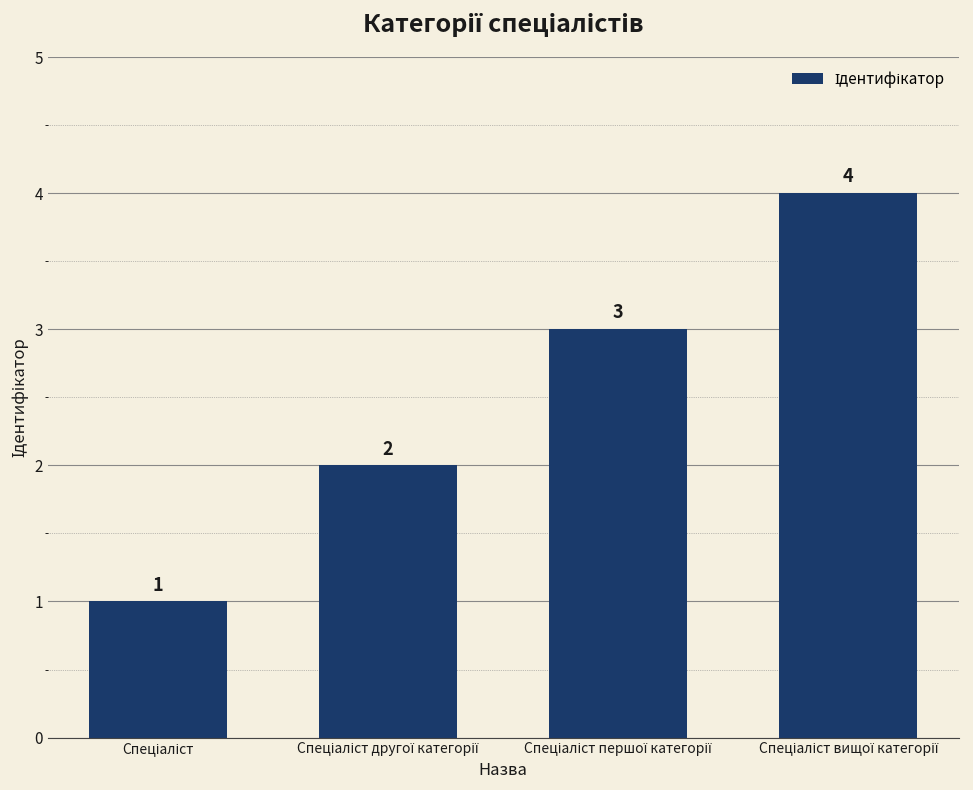

How many data points are less than 3?

2